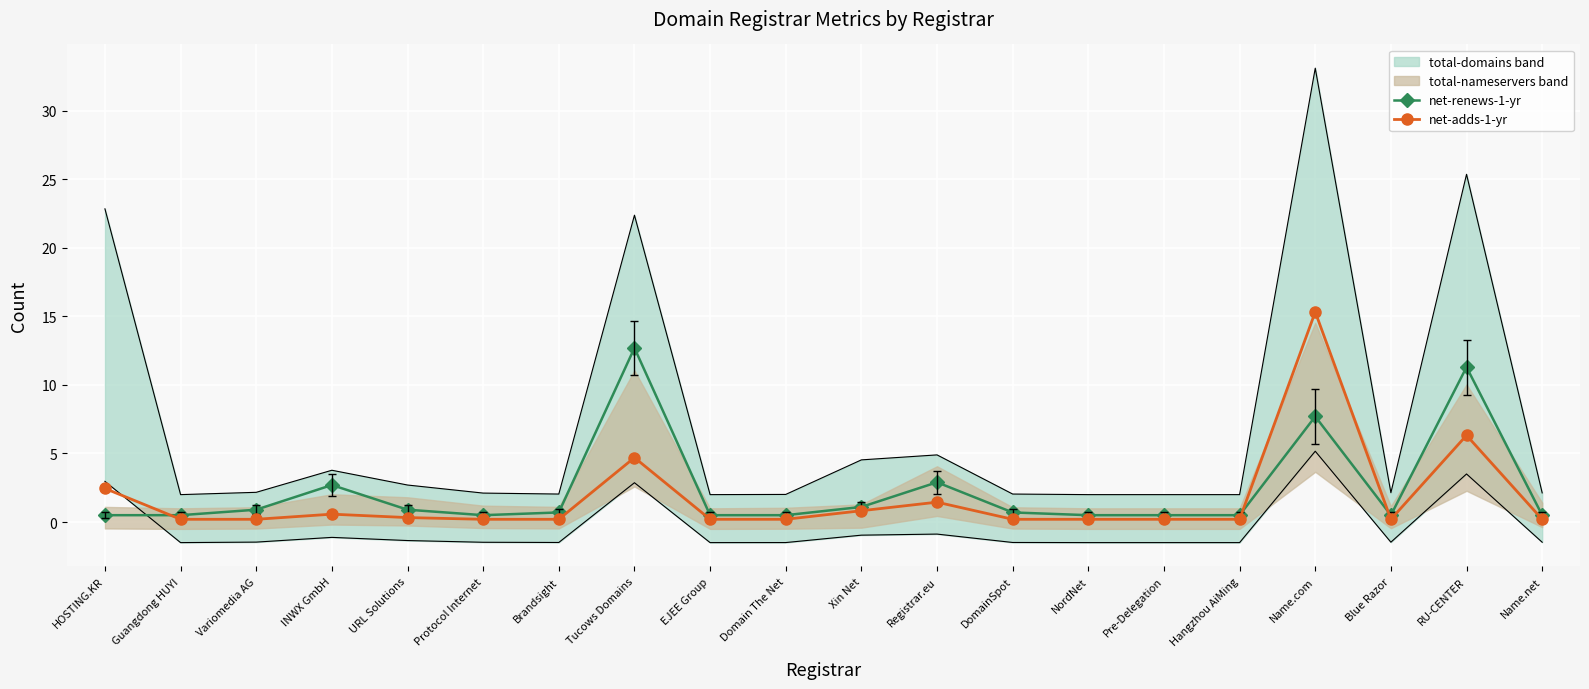

Which has a higher value, Xin Net or Guangdong HUYI?

Xin Net